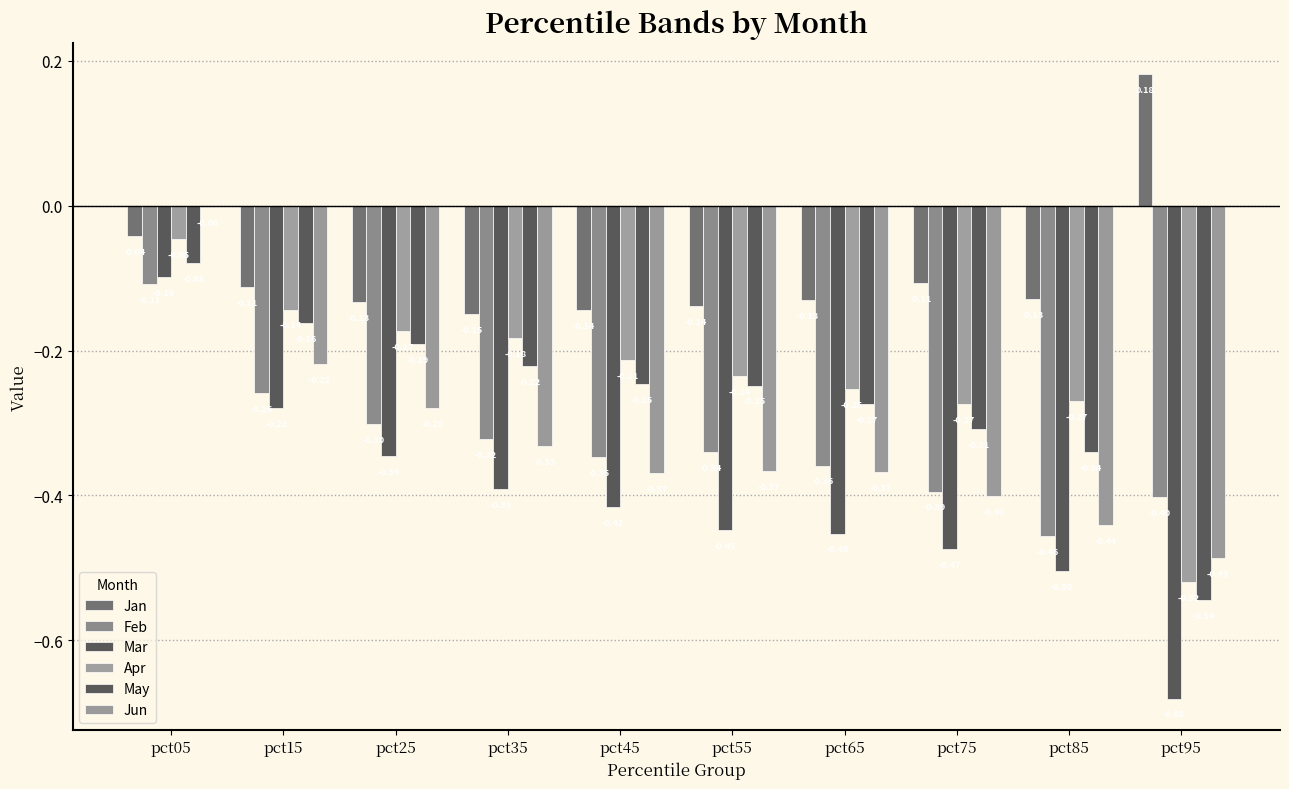

What is the sum of the Jun values at pct25 and pct65?

-0.6